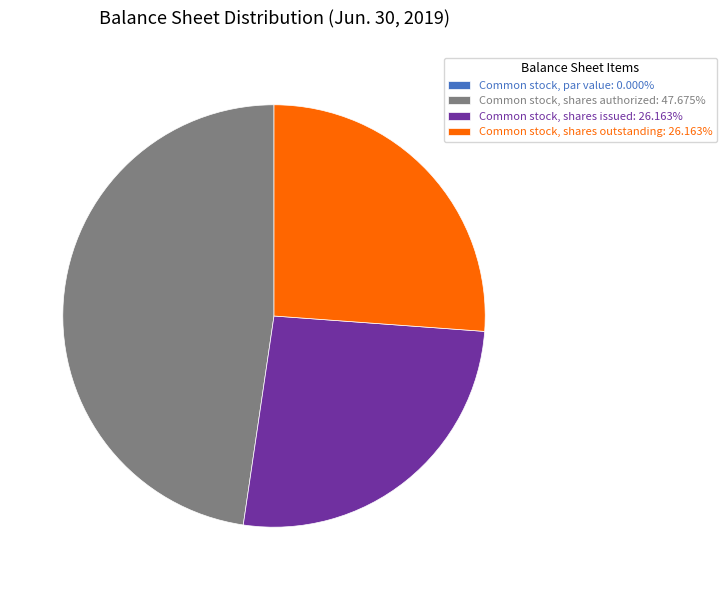

Is the sum of Common stock, shares issued: 26.163% and Common stock, shares outstanding: 26.163% greater than half?

Yes